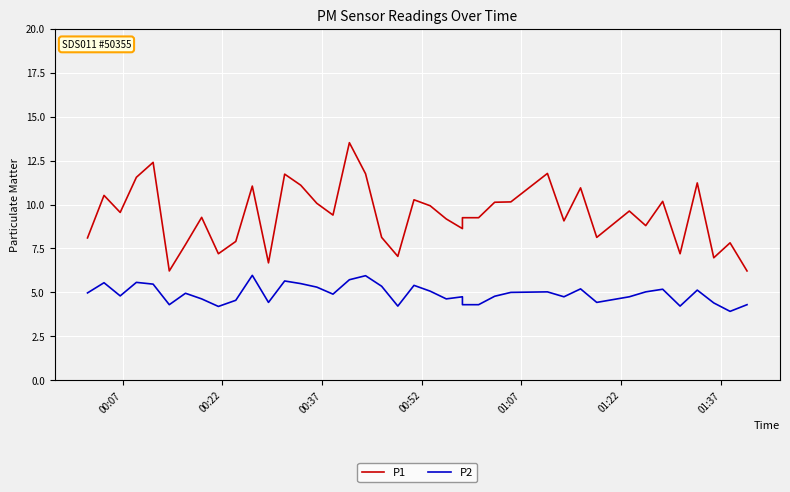

How many interior local peaks does the P1 series have?

13